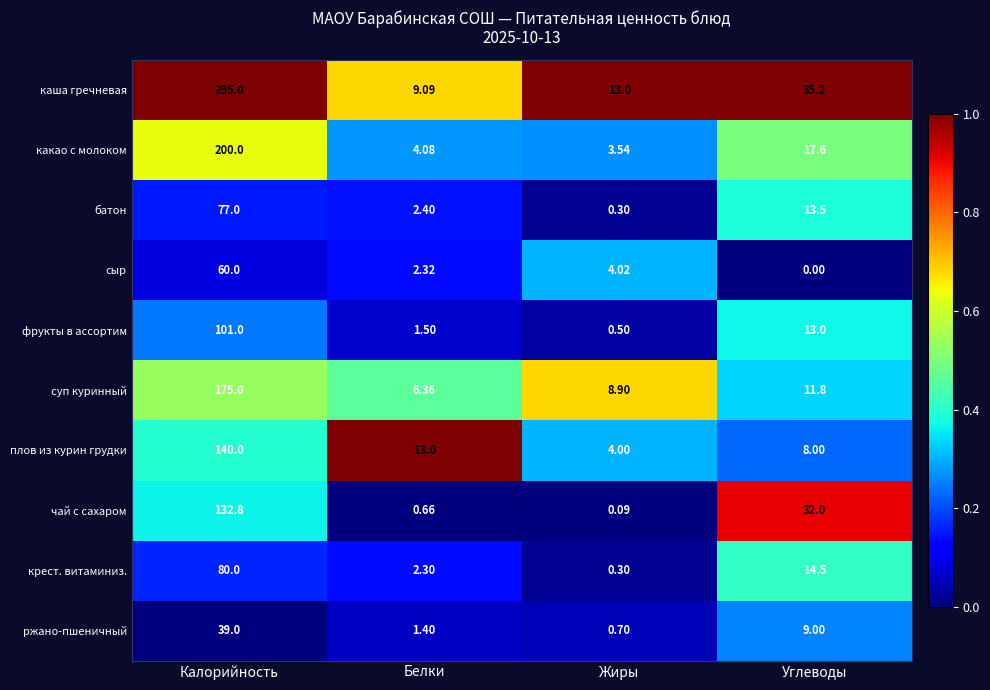

Where is крест. витаминиз. nearest to the value 40?

Углеводы